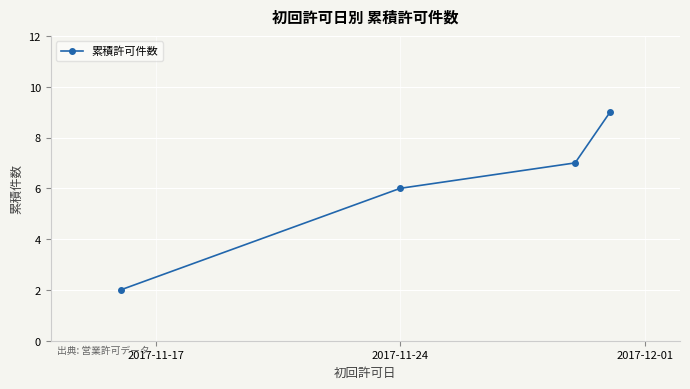

Reading left to right, list all the values displayed in this chart.

2	6	7	9